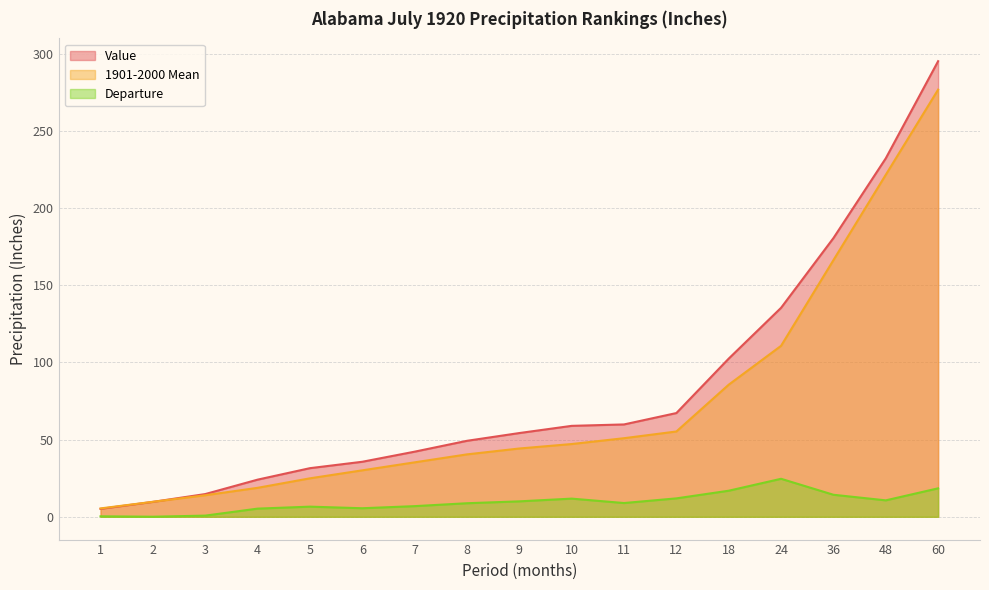

Does the chart display data point markers on the line(s)?

No